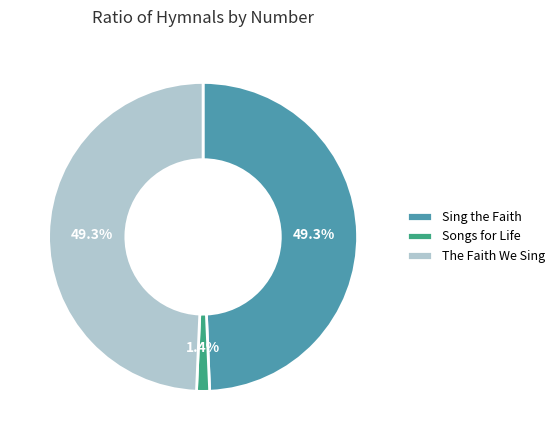

How much of the chart is everything except Sing the Faith?

50.7%